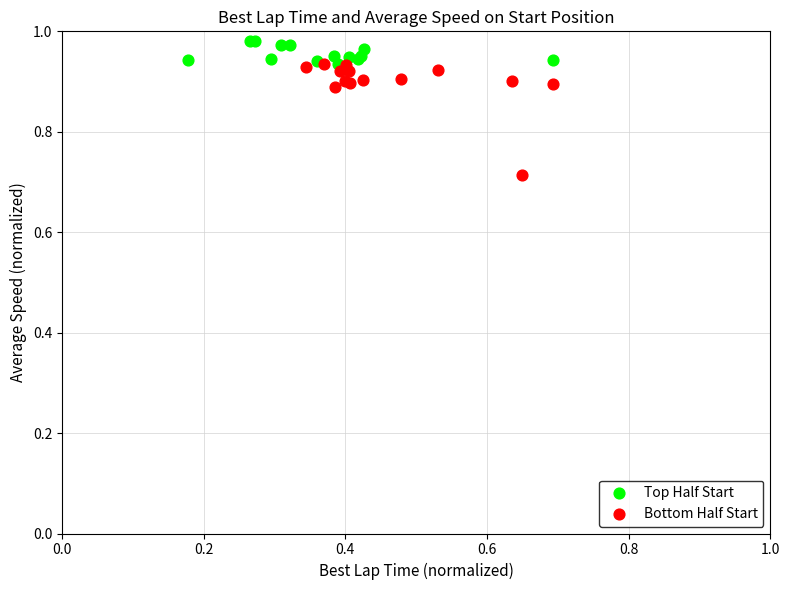

Which series has the largest Y range (max minus min)?

Bottom Half Start